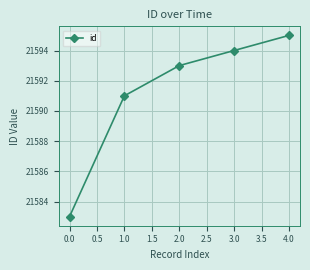

What is the label of the 2nd point from the right?

3.0